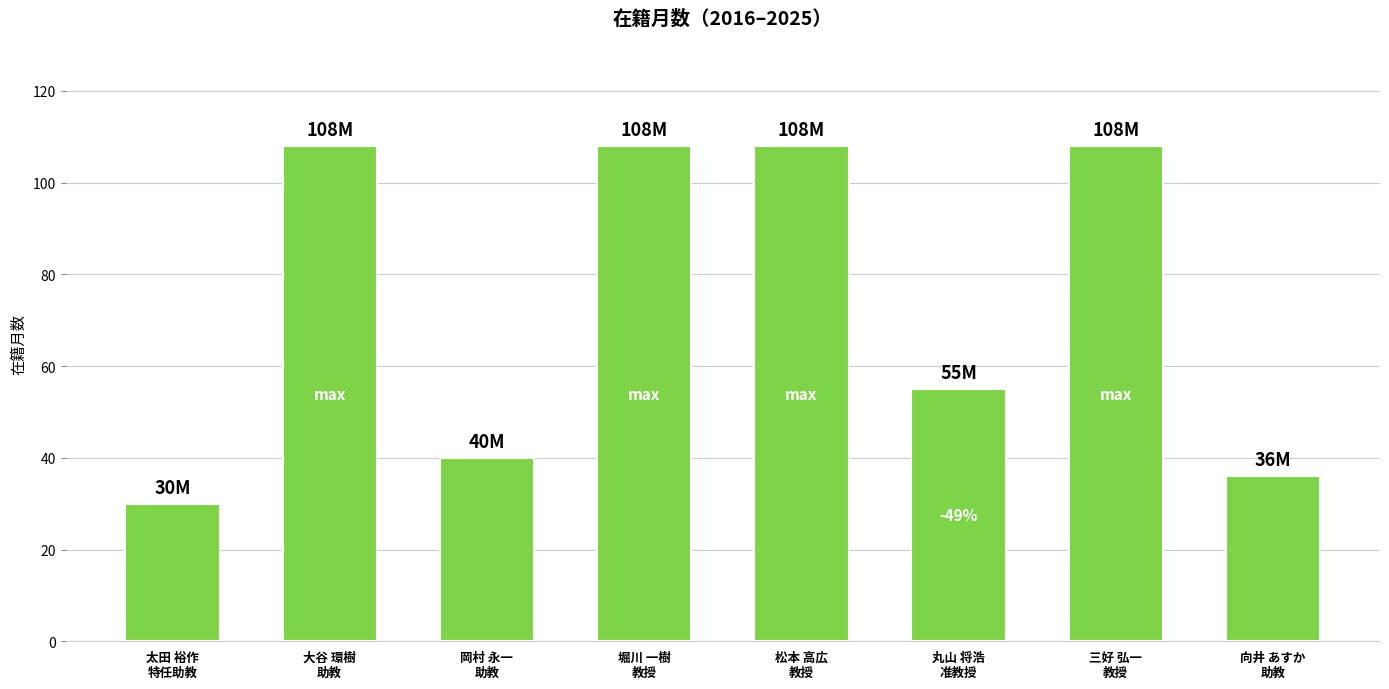

What is the maximum value shown in the chart?

108